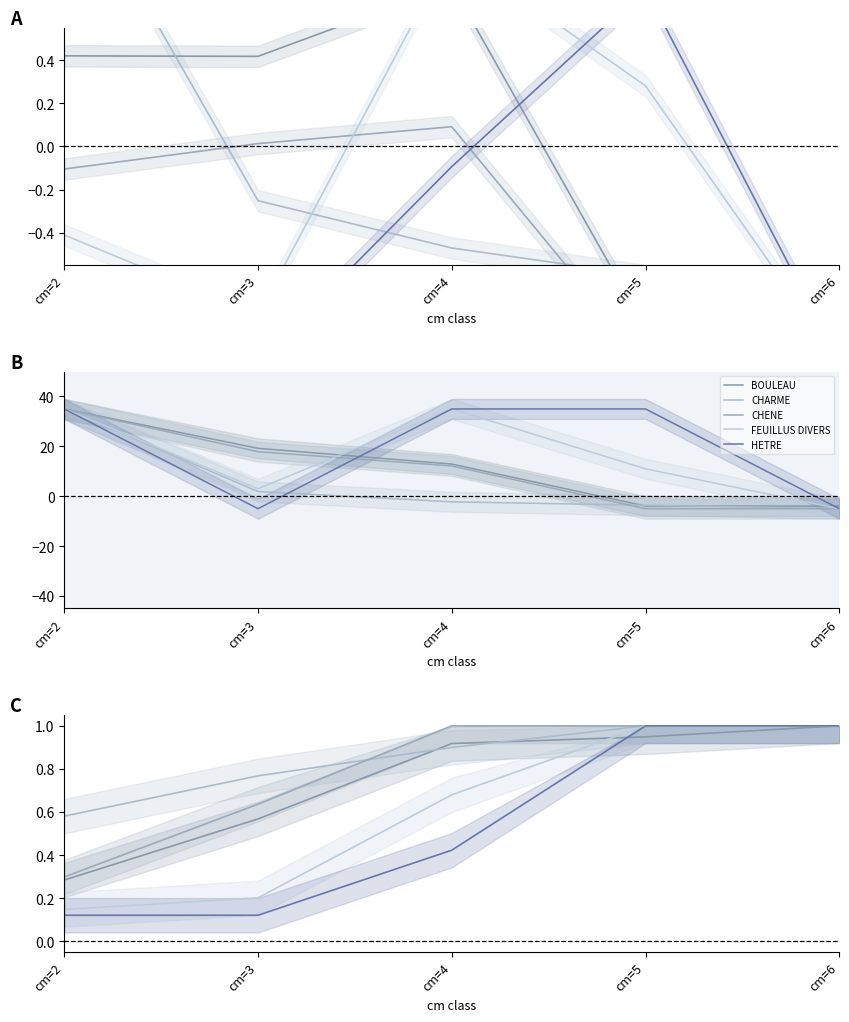

How many series are shown in this chart?

5